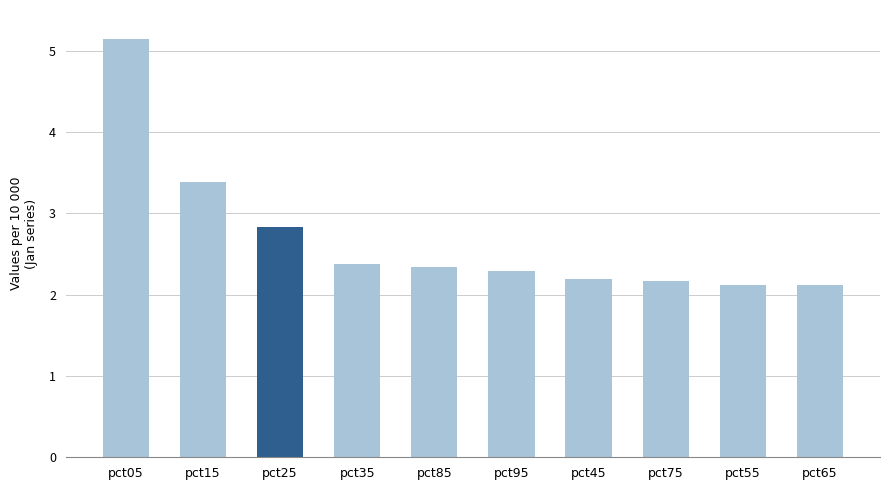

What is the sum of all values?

26.9